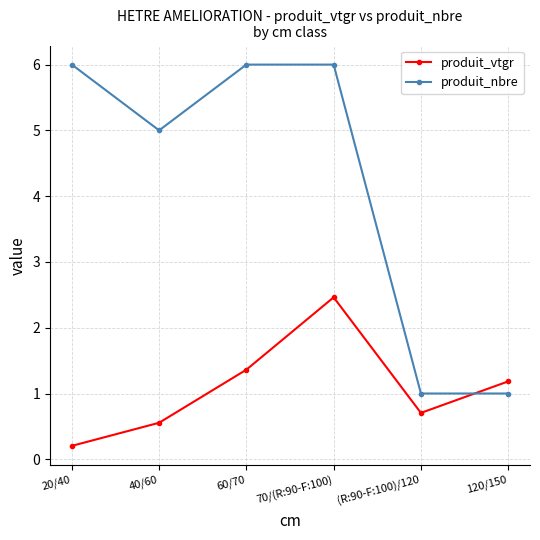

Does the chart display data point markers on the line(s)?

Yes